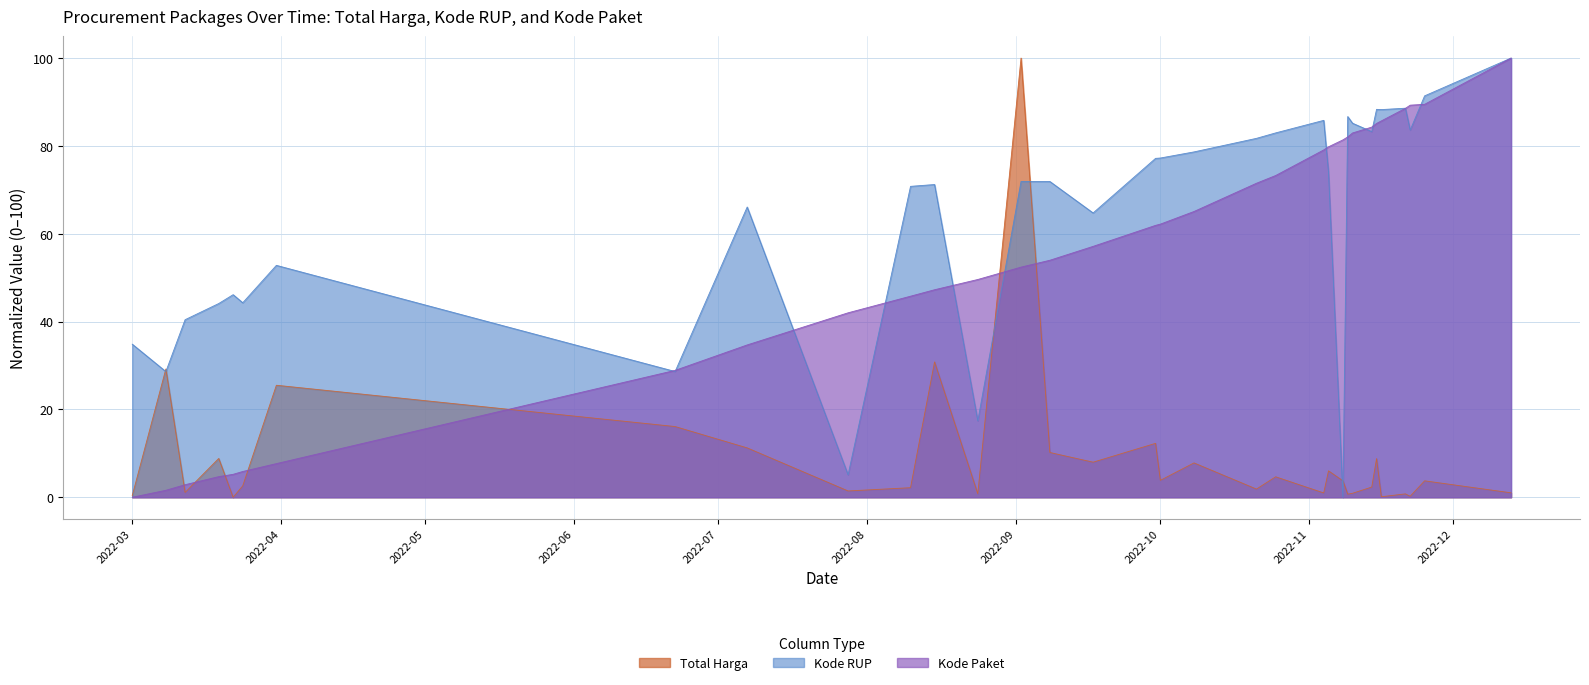

How many interior local valleys does the Kode RUP series have?

10